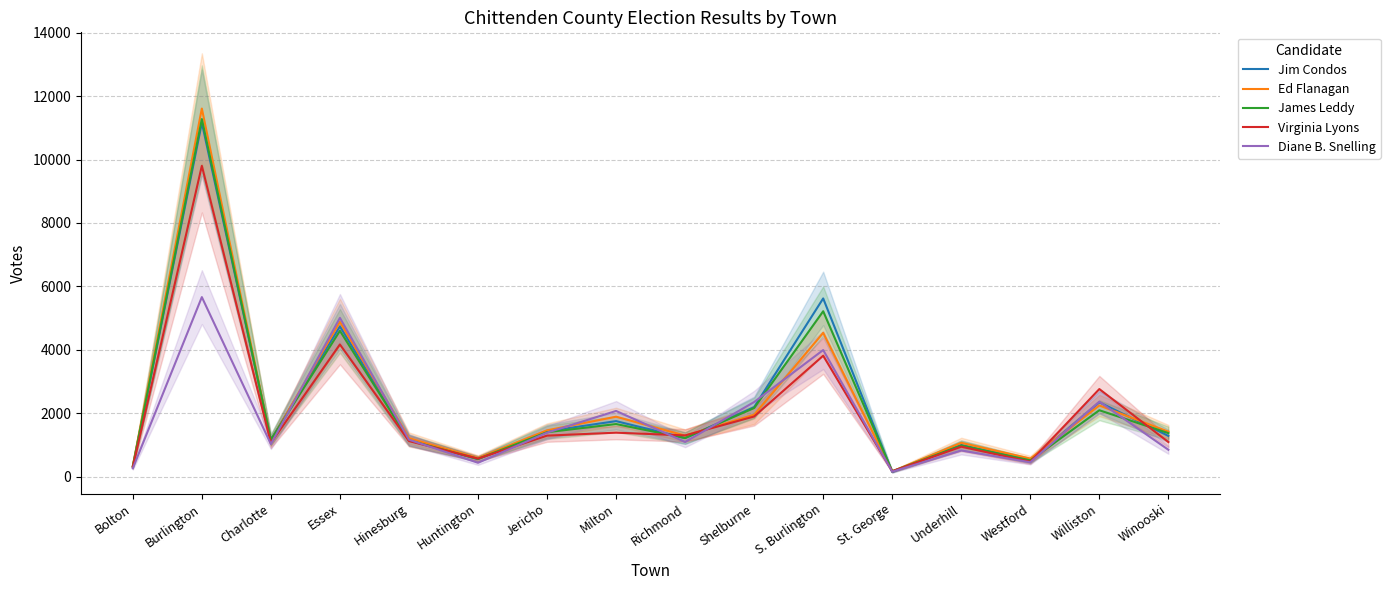

Is this an area chart (filled region under the line)?

No